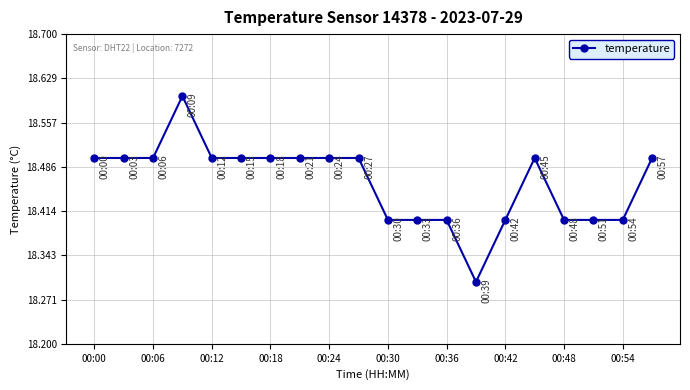

True or false: the data has more than 0 interior local peaks.

True